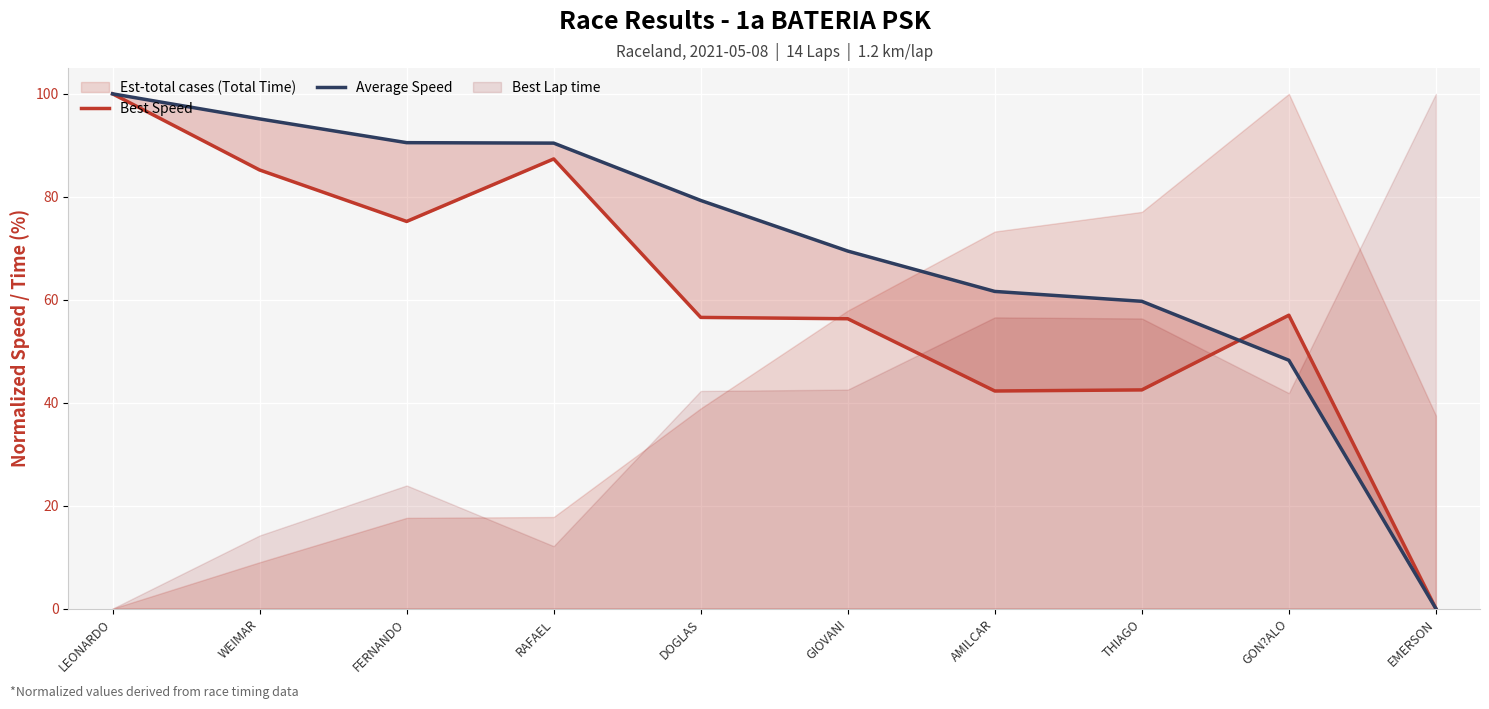

What is the difference between the maximum and minimum values in the Average Speed series?

100.0